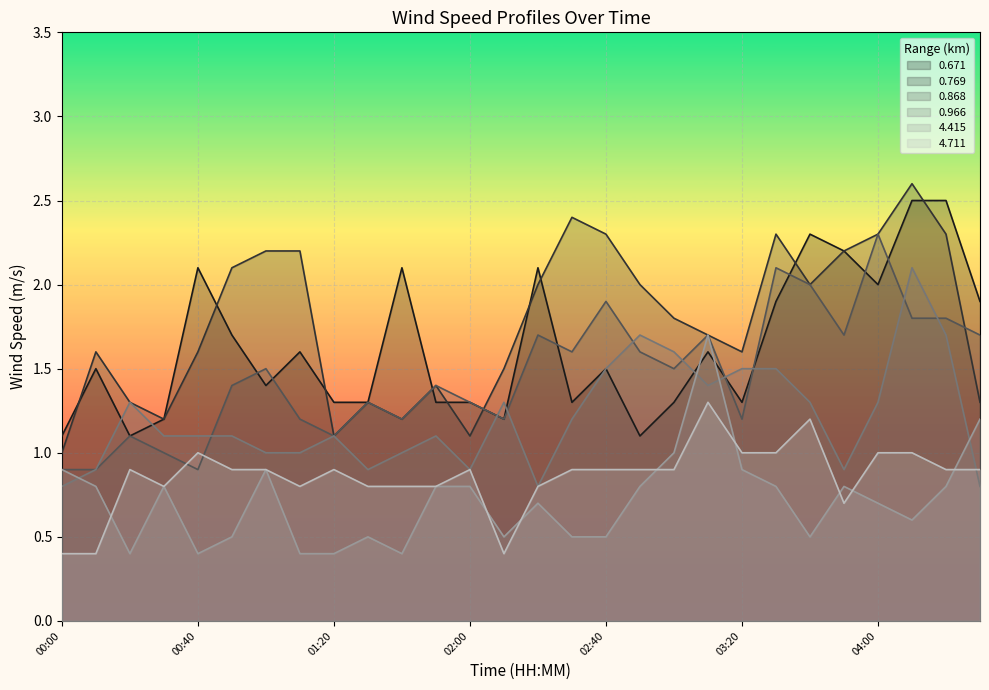

What is the sum of all 0.966 values?

33.9